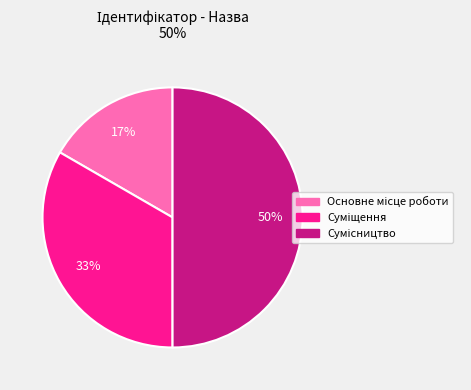

To the nearest percent, what is the average slice percentage?

33%